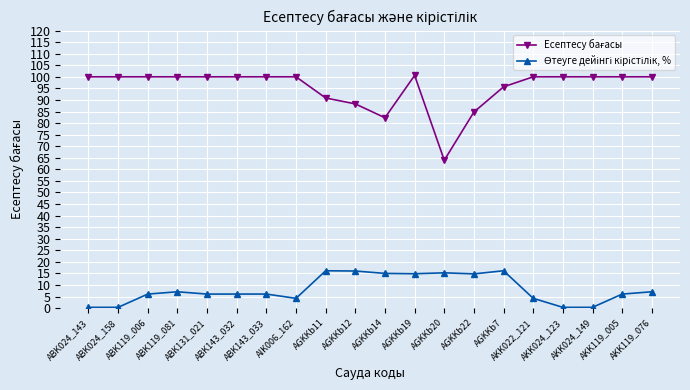

At how many categories does at least one series exceed 38?

20